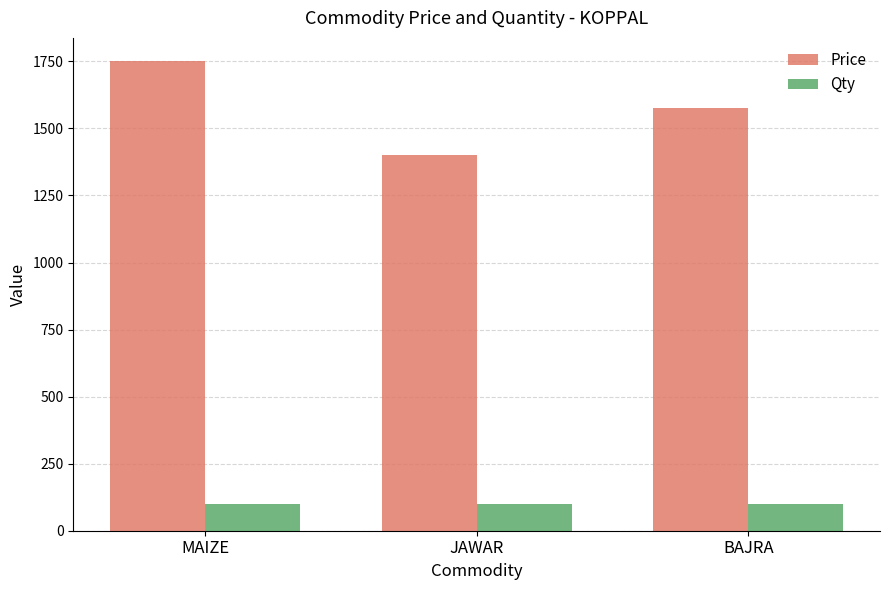

What is the sum of all Qty values?

300